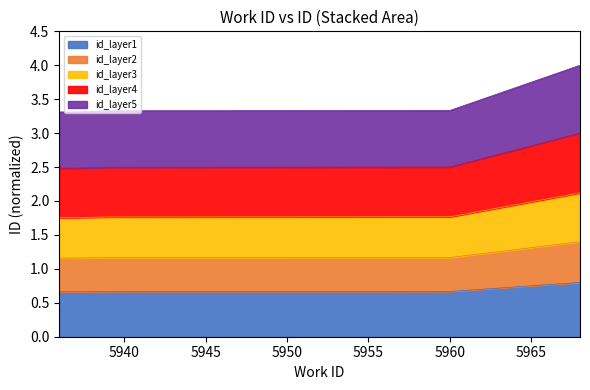

List the labels in order of value, largest first.

5968, 5960, 5939, 5937, 5936